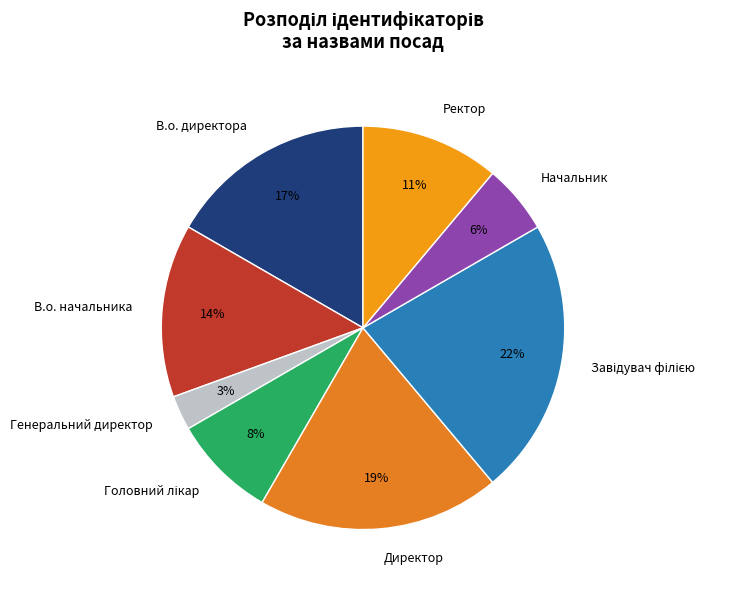

Which category has the smallest portion of the pie?

Генеральний директор